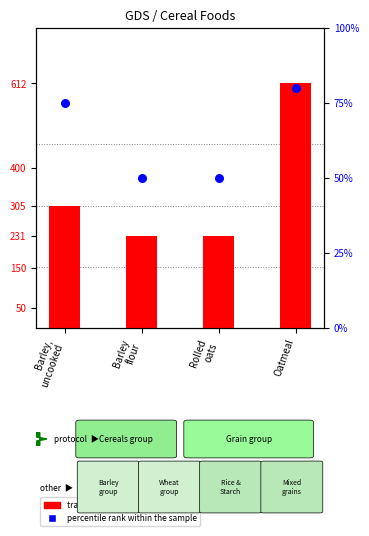

Which series has the widest spread of Y values?

transformed count